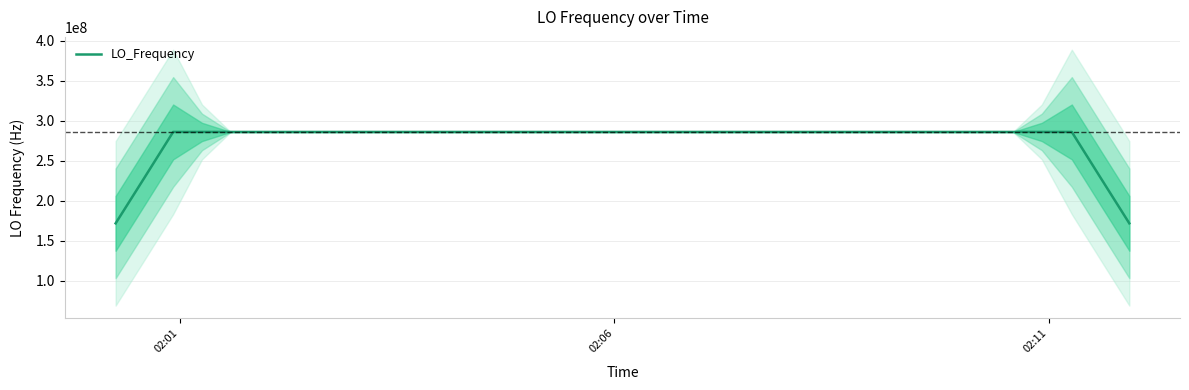

True or false: the data shows 431742109.2 at 29.

False